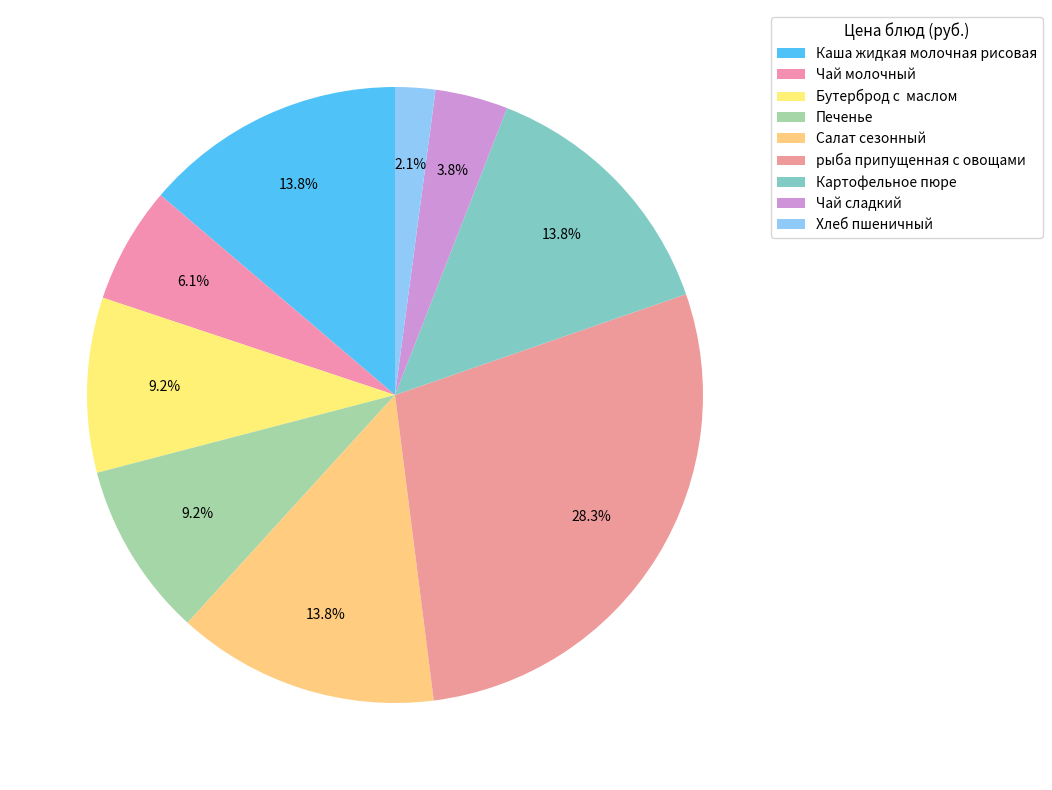

Is it true that Каша жидкая молочная рисовая is 8% of the pie?

False